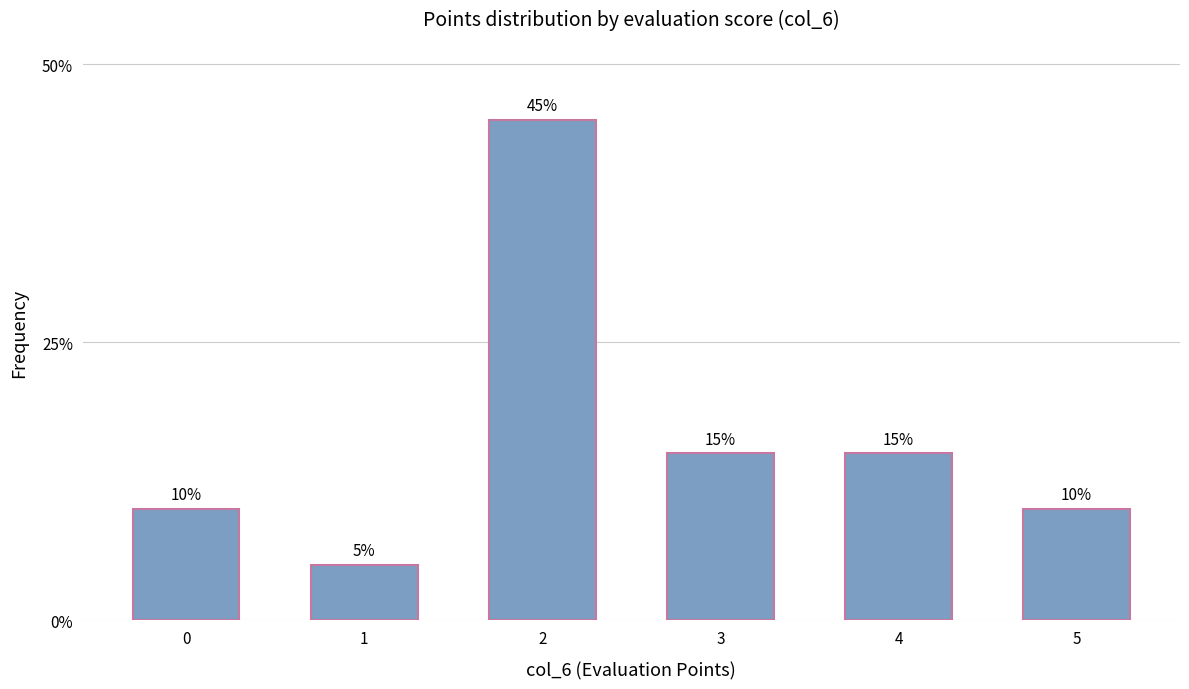

At which category does the chart reach its peak across all series?

2